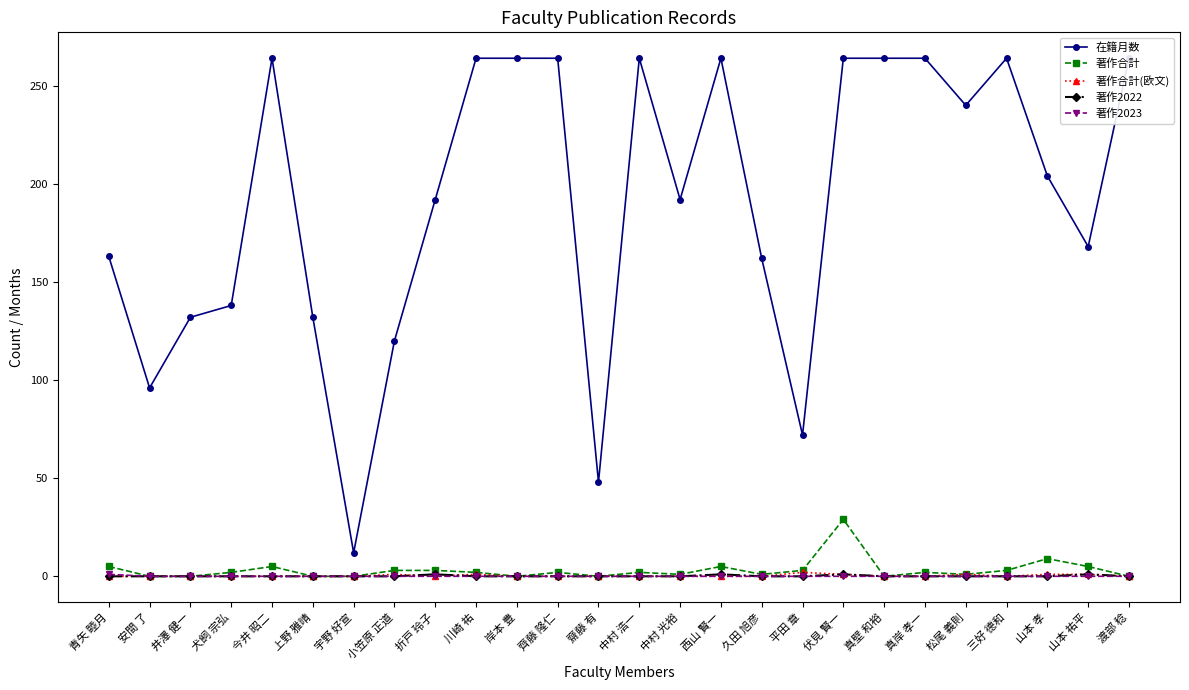

At which category does the chart reach its minimum across all series?

安間 了